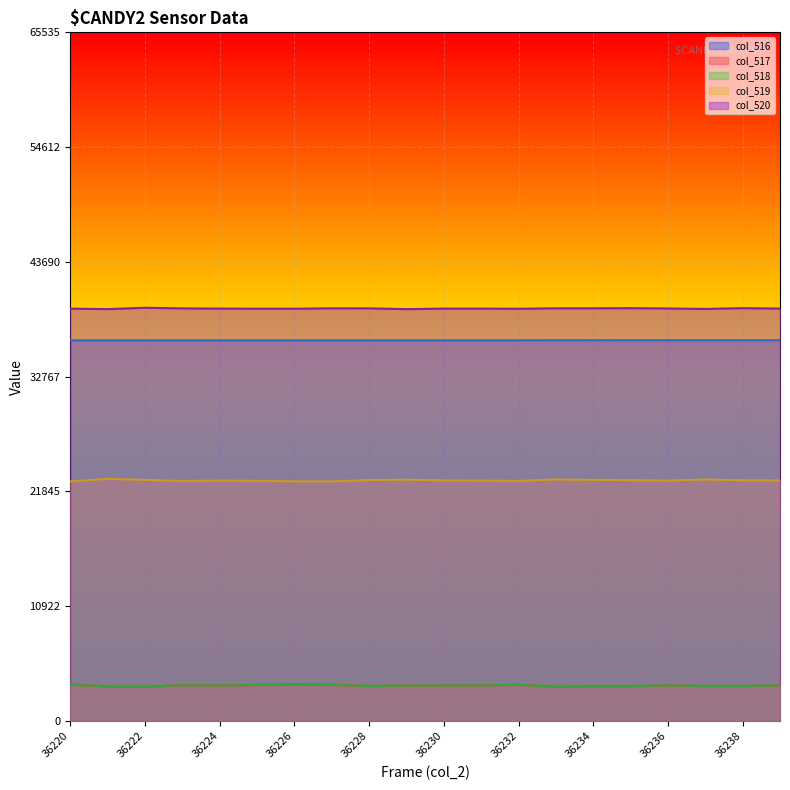

What is the value of the col_516 point at the 20th from the left?

36239